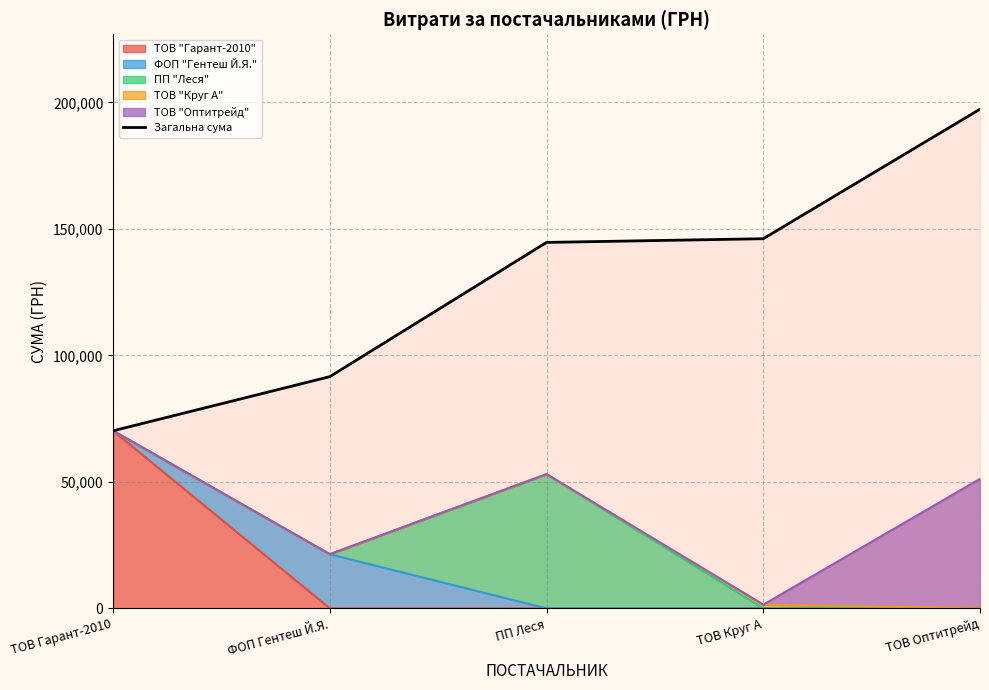

What position from the left is ТОВ Оптитрейд?

5